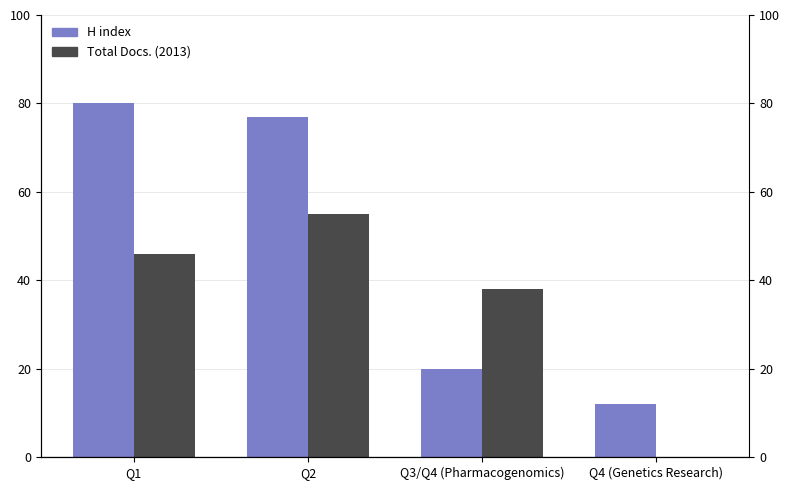

What is the label of the 3rd bar from the right?

Q2